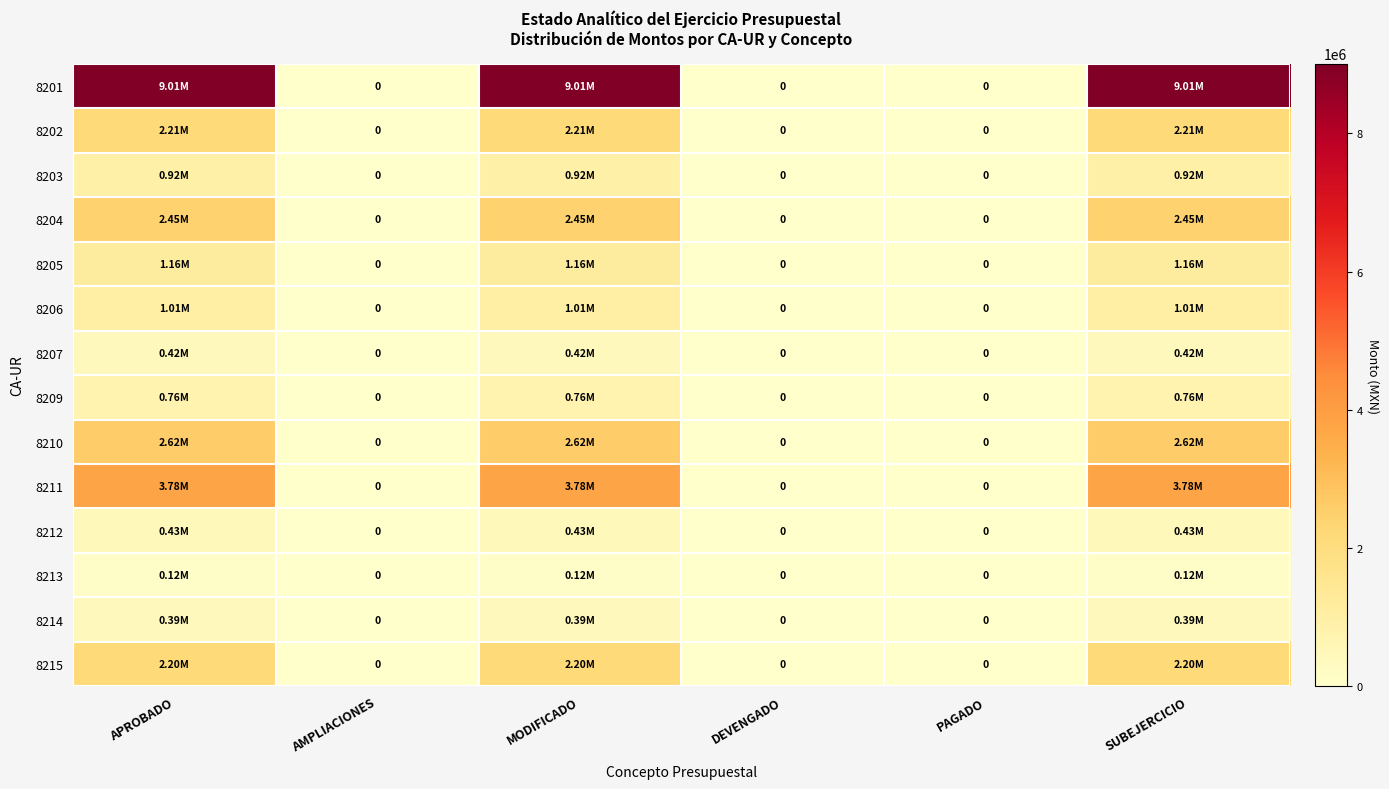

Rank the series at MODIFICADO from lowest to highest value.

8213, 8214, 8207, 8212, 8209, 8203, 8206, 8205, 8215, 8202, 8204, 8210, 8211, 8201